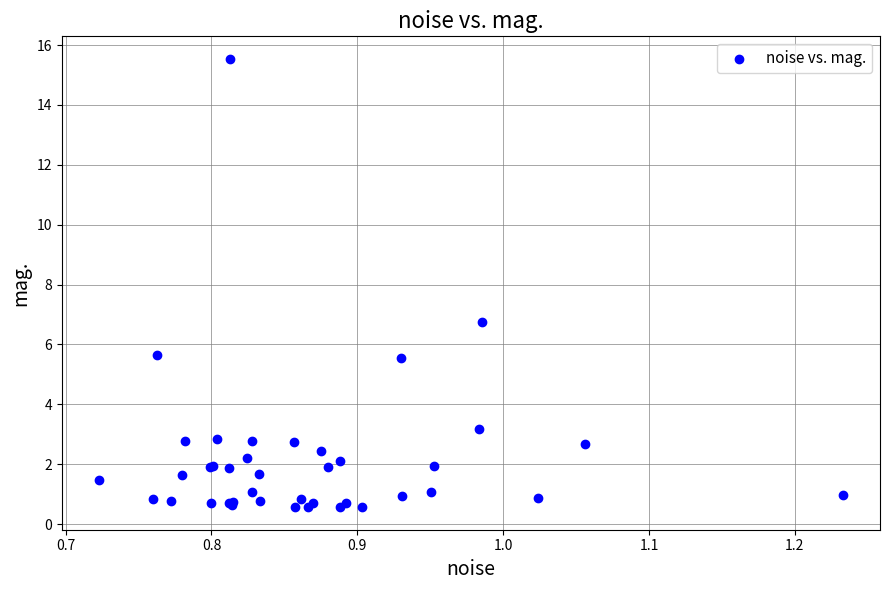

What Y value in the scatter plot is closest to 8?

6.7